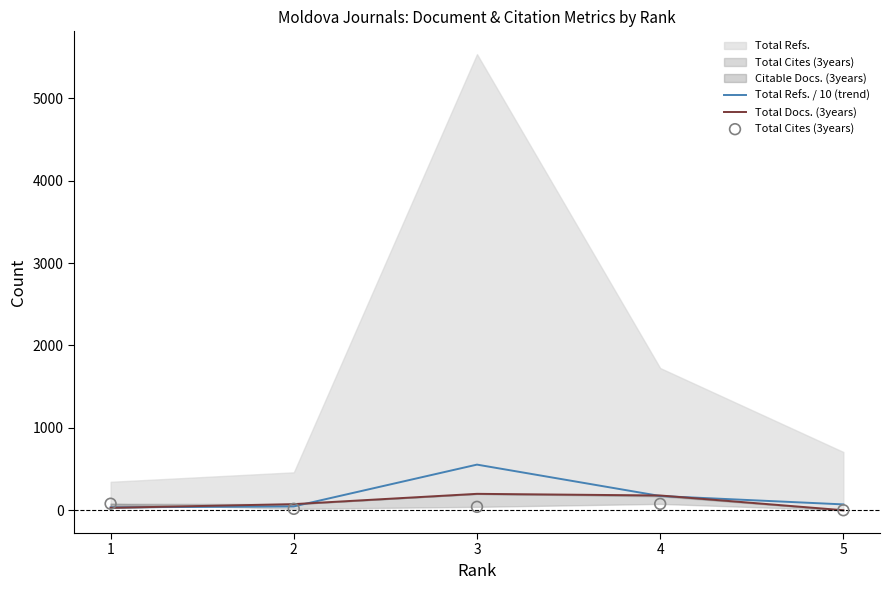

What is the total value across all series at 3?

793.6